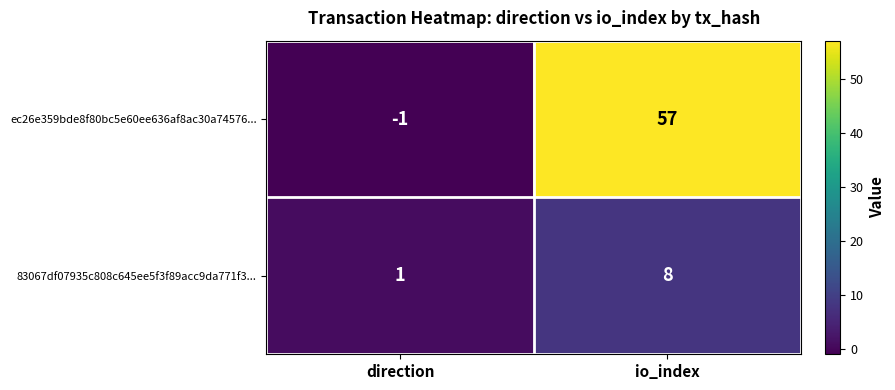

What is the sum of all 83067df07935c808c645ee5f3f89acc9da771f3... values?

9